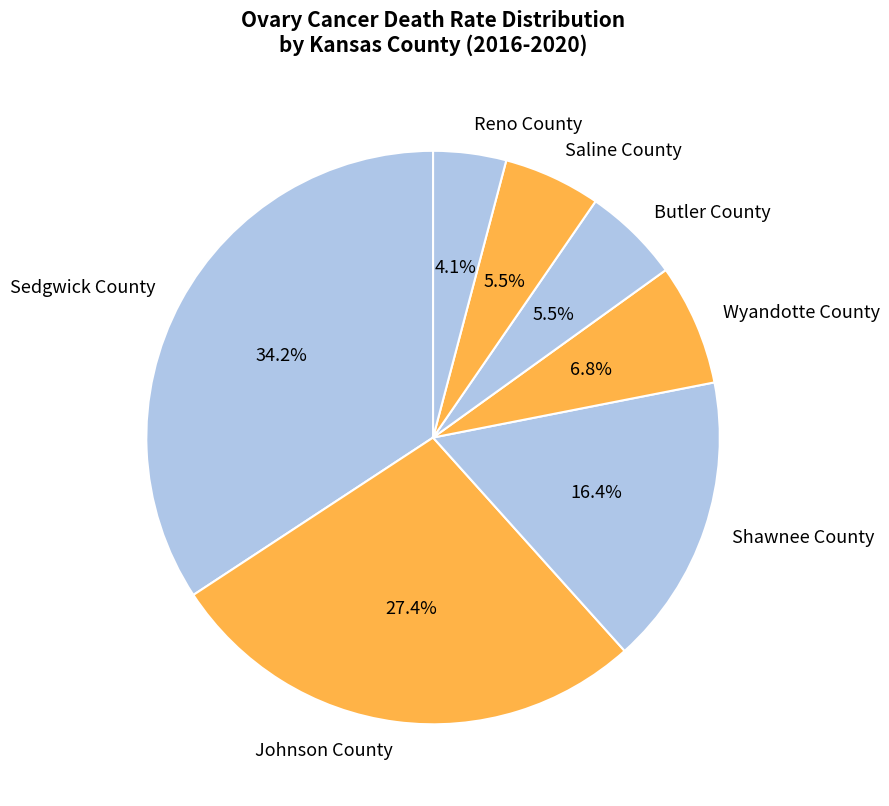

What percentage is the Wyandotte County slice, to the nearest percent?

7%